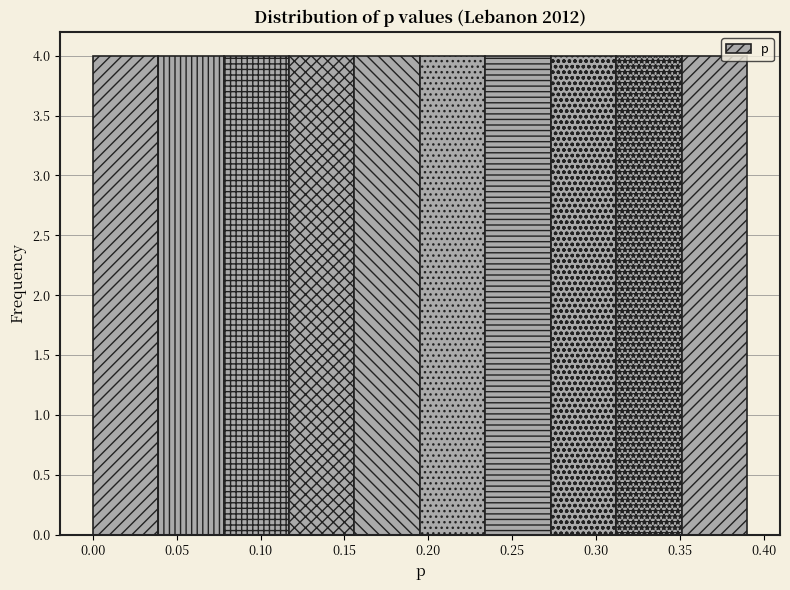

Reading left to right, list every bar in this chart as the range it spans on the x-axis followed by its height. Neither the bar edges nor the heights are printed on the chart, so give them approximately, as read against the axes.

0.000 to 0.039: 4
0.039 to 0.078: 4
0.078 to 0.117: 4
0.117 to 0.156: 4
0.156 to 0.195: 4
0.195 to 0.234: 4
0.234 to 0.273: 4
0.273 to 0.312: 4
0.312 to 0.351: 4
0.351 to 0.390: 4